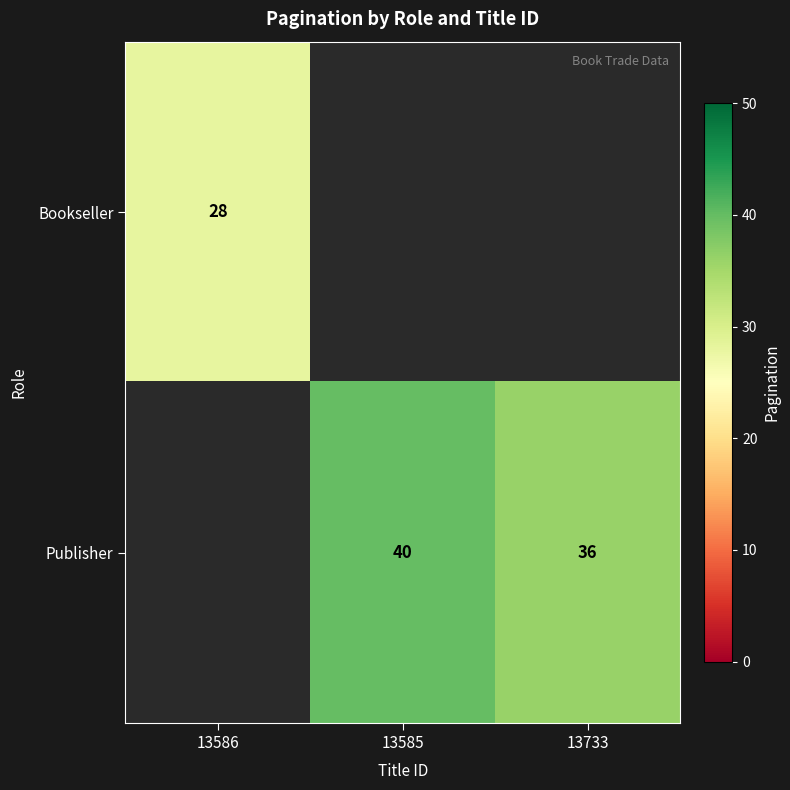

Is it true that Publisher equals 36 at 13733?

True